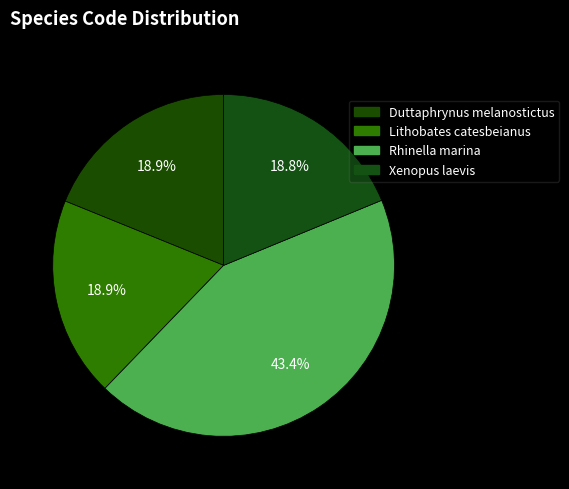

What is the total percentage of Rhinella marina and Duttaphrynus melanostictus?

62.3%